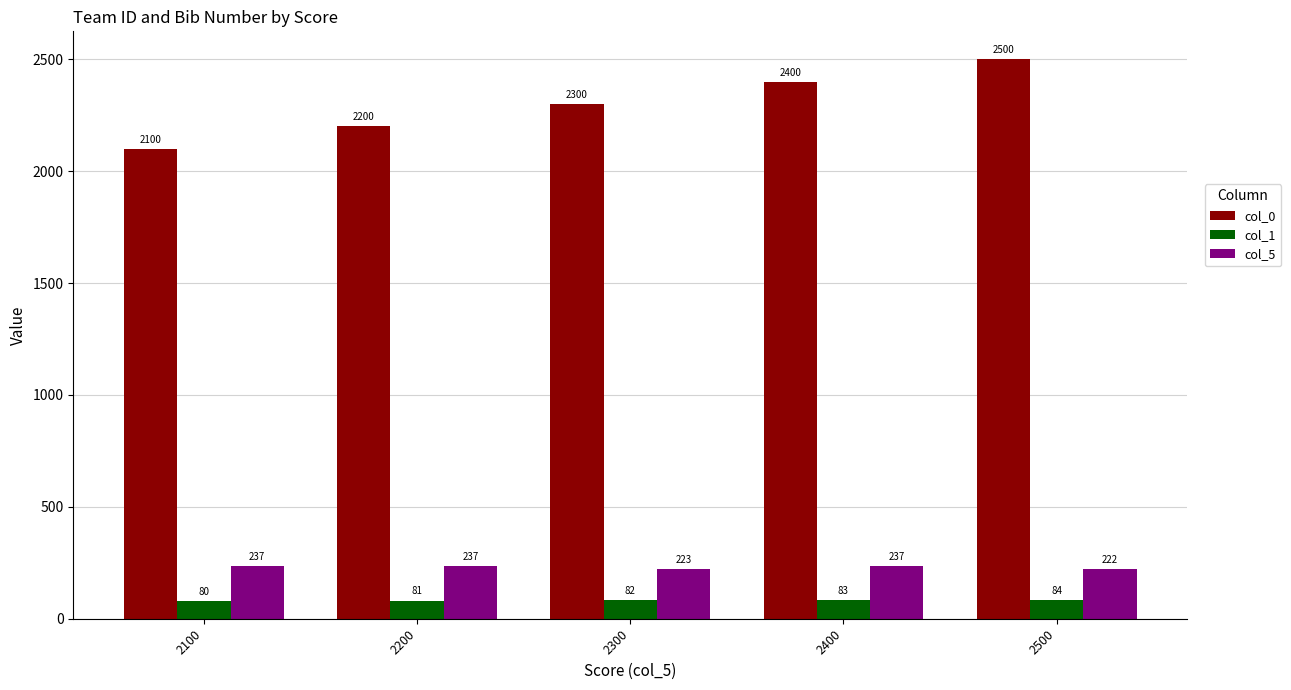

Which series changed the most between 2100 and 2200?

col_0